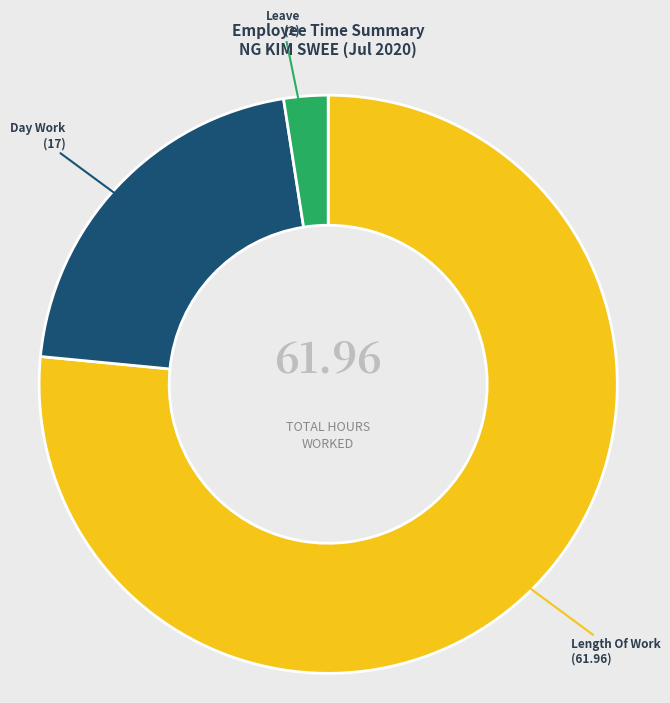

Does any single category account for the majority?

Yes